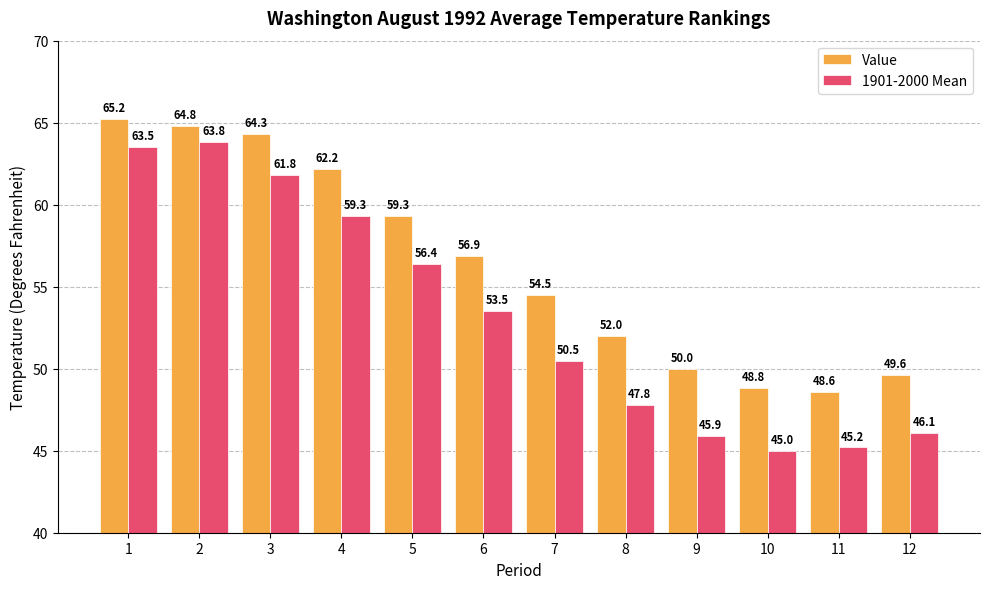

Which category has the lowest value across all series?

10